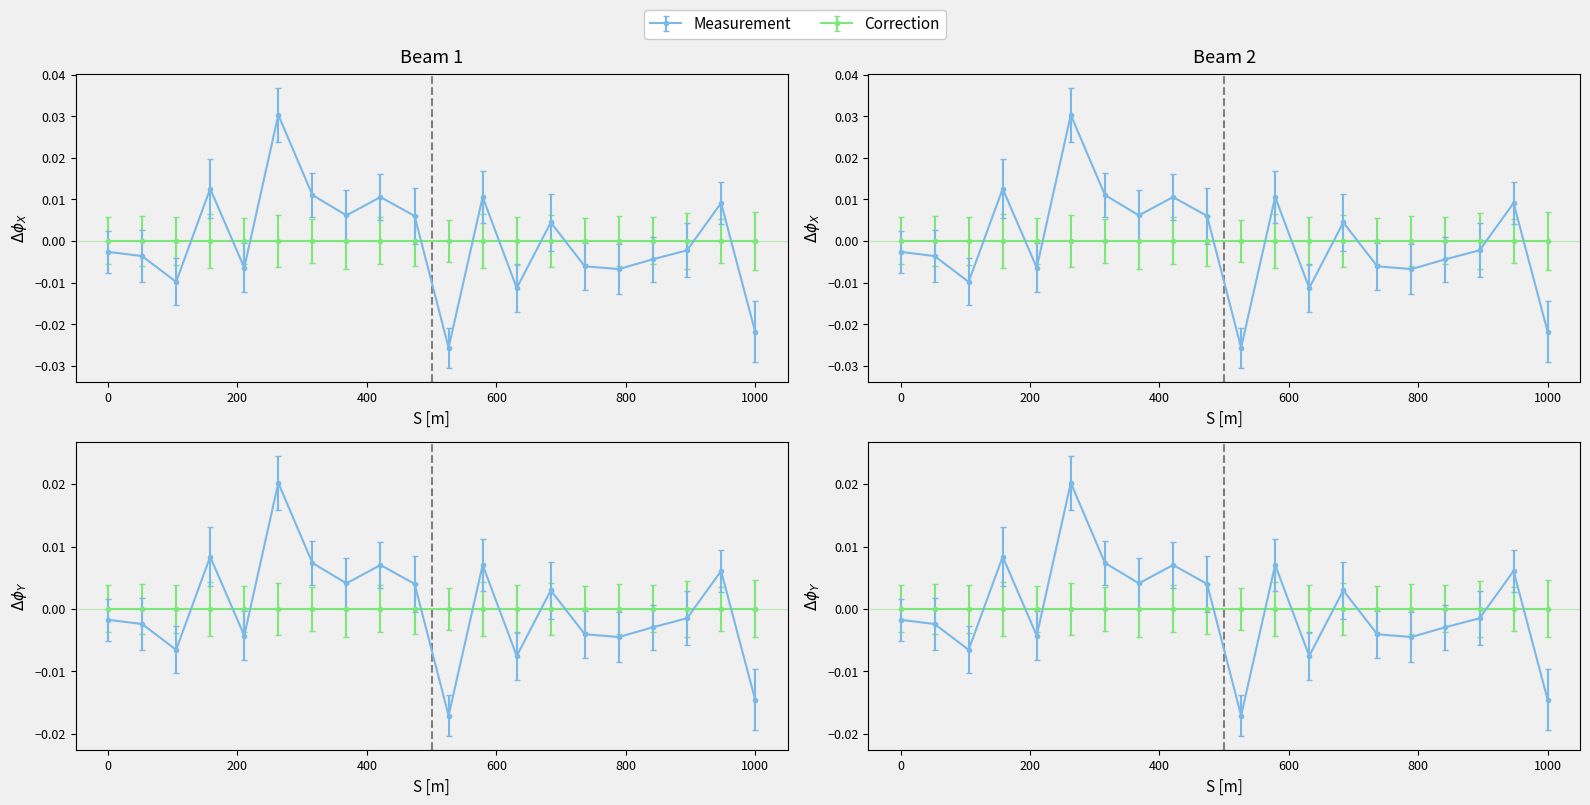

Which series has the largest range (max minus min)?

Measurement